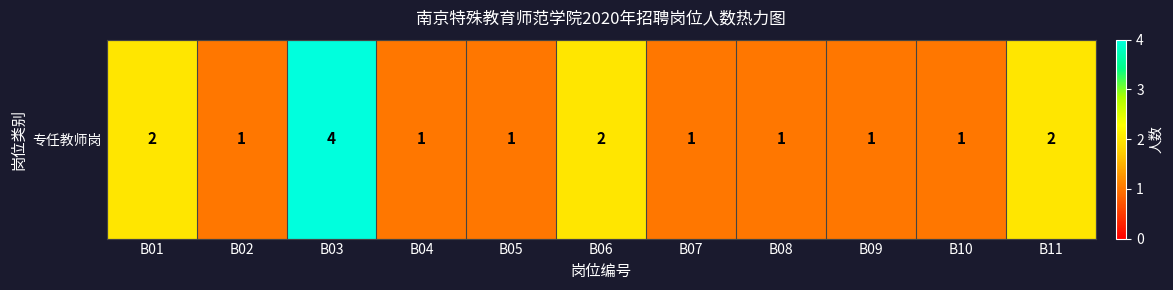

What is the difference between the maximum and minimum values?

3